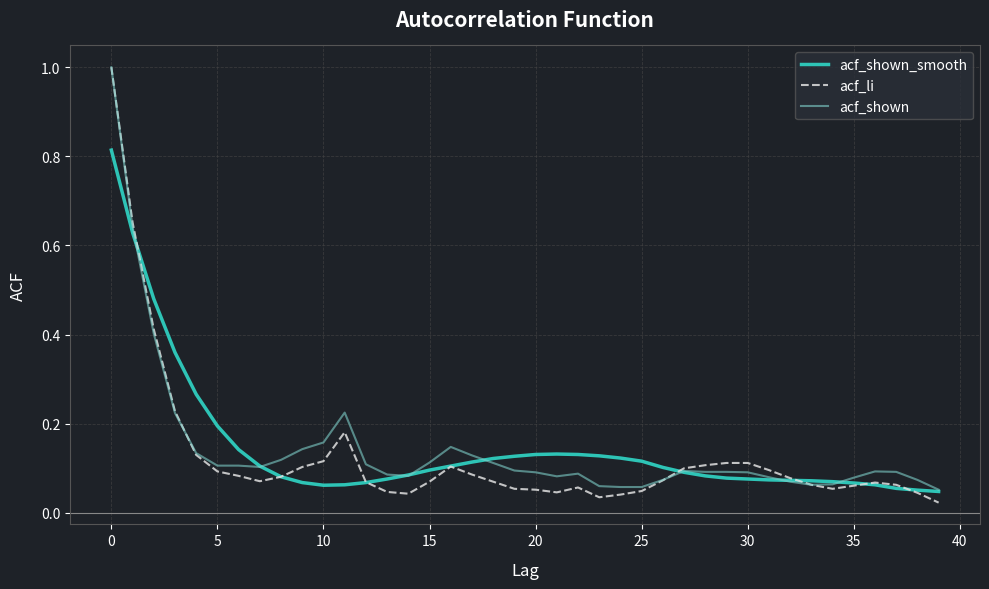

Which series has the widest spread of values?

acf_li